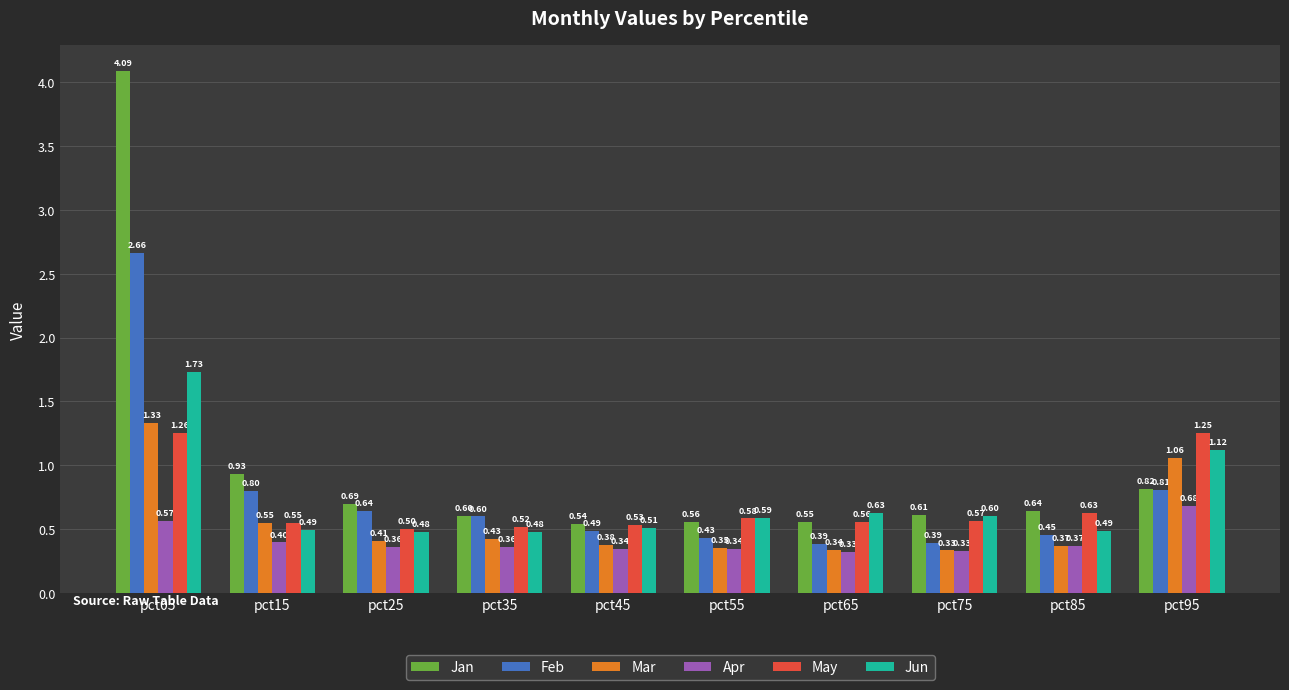

What is the average value of the Apr series?

0.4